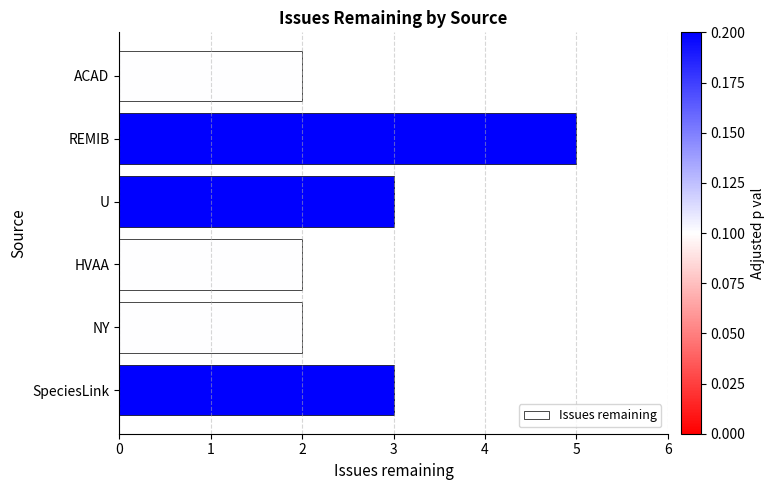

What is the approximate value at SpeciesLink?

3